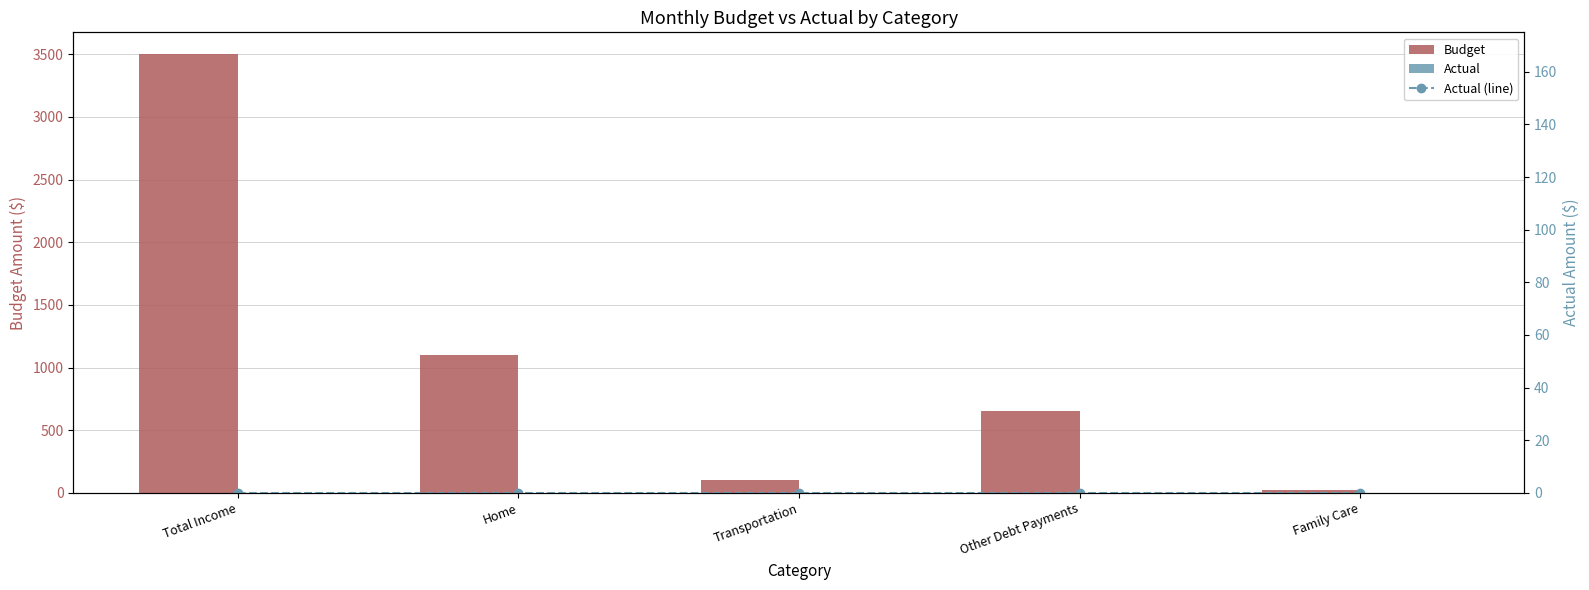

The Actual (line) series shows 0.0 at Transportation. True or false?

True